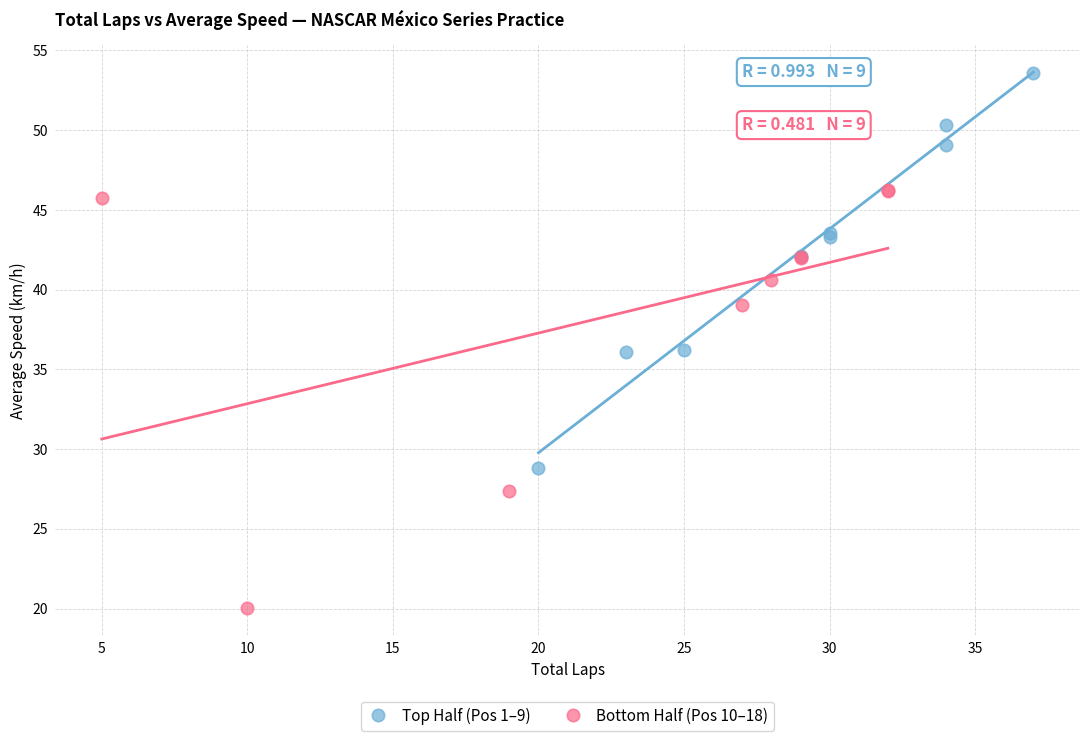

What are all the series names shown in the legend?

Top Half (Pos 1–9), Bottom Half (Pos 10–18)